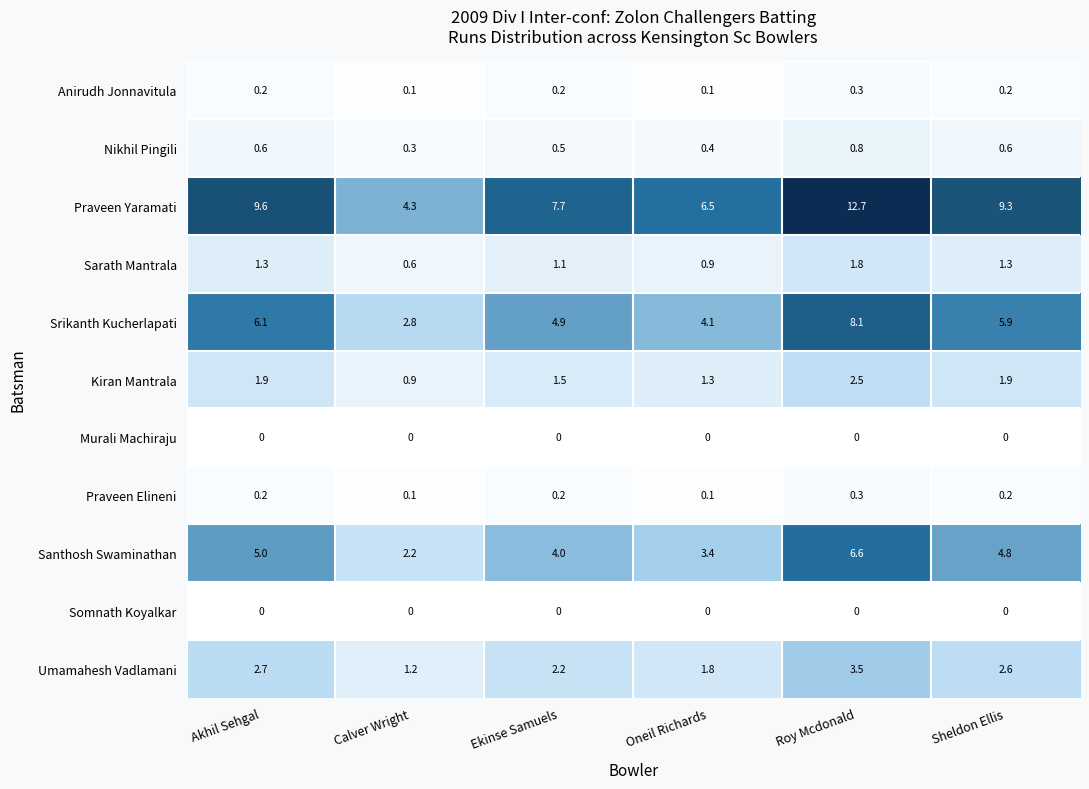

What is the total value across all series at Akhil Sehgal?

27.6